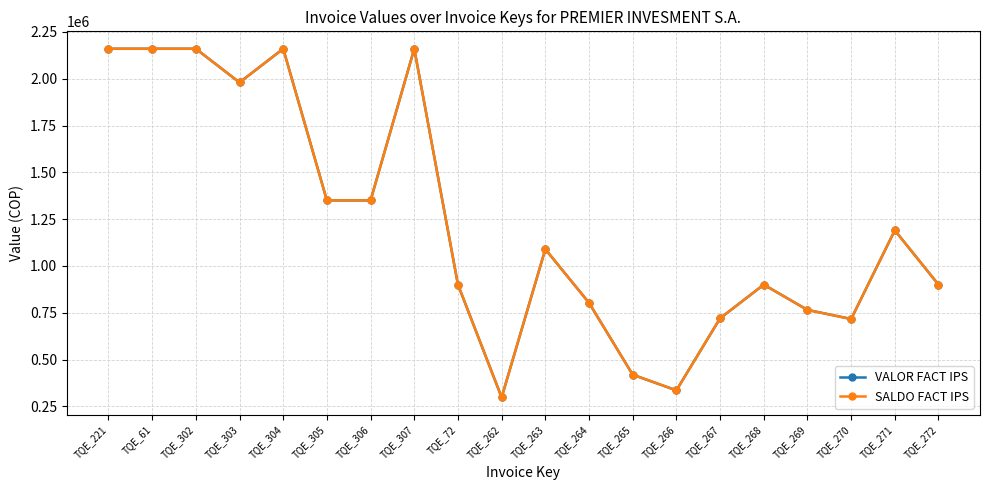

At which label does SALDO FACT IPS reach its minimum?

TQE_262